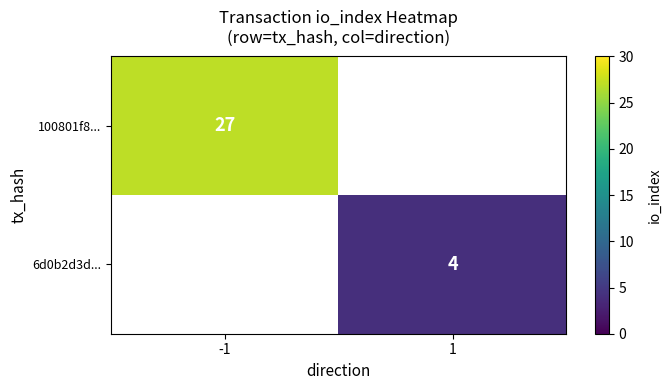

Is the value of 6d0b2d3d... at 1 greater than the value of 100801f8... at -1?

No